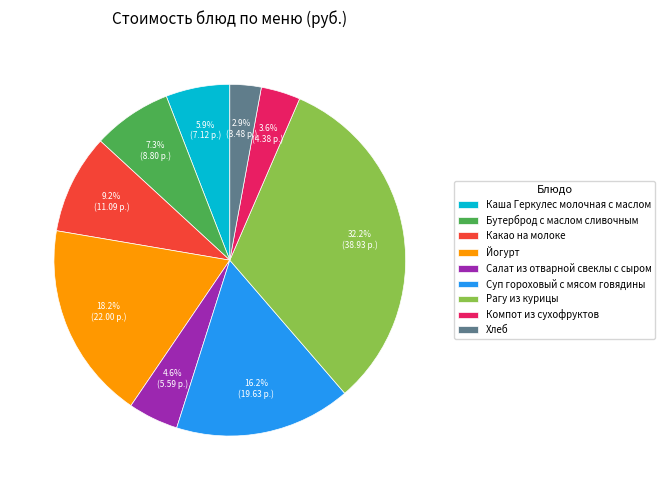

To the nearest percent, what is the difference between the largest and smallest slice percentages?

29%